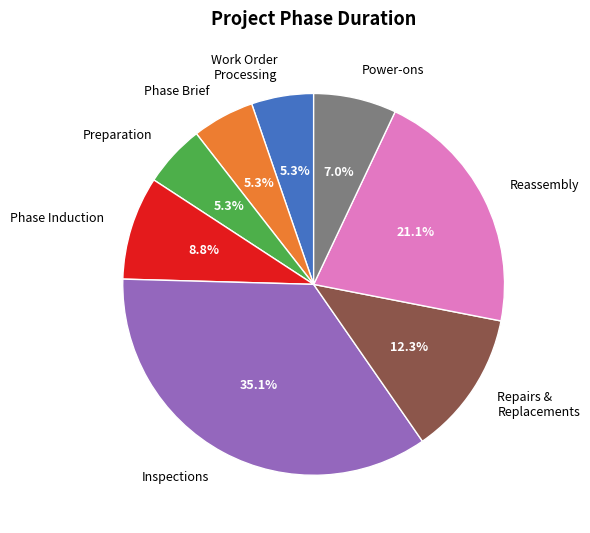

Which category has the biggest portion of the pie?

Inspections